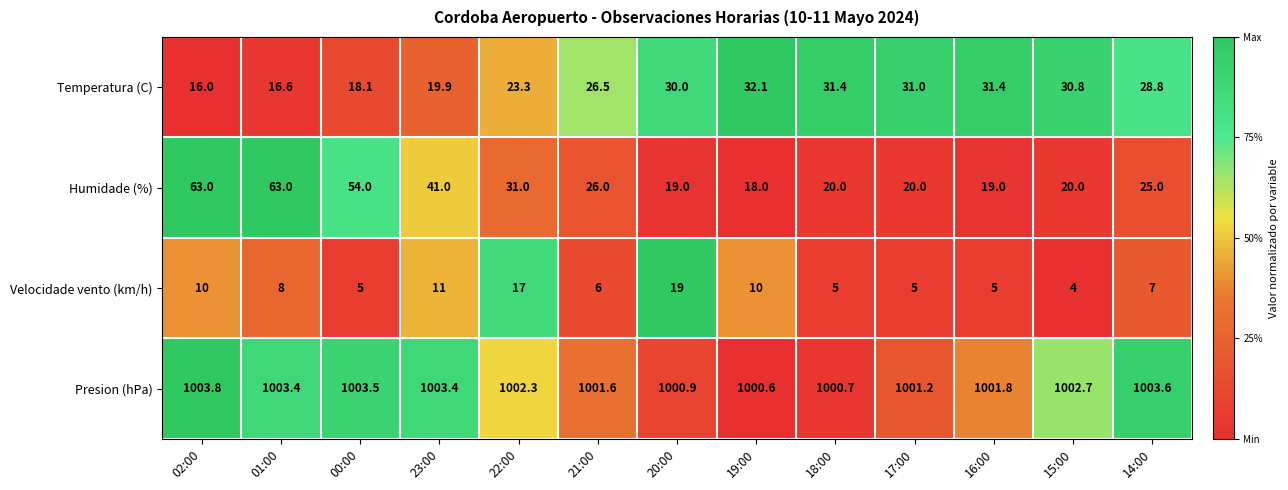

List the series in order of their peak value, lowest first.

Velocidade vento (km/h), Temperatura (C), Humidade (%), Presion (hPa)